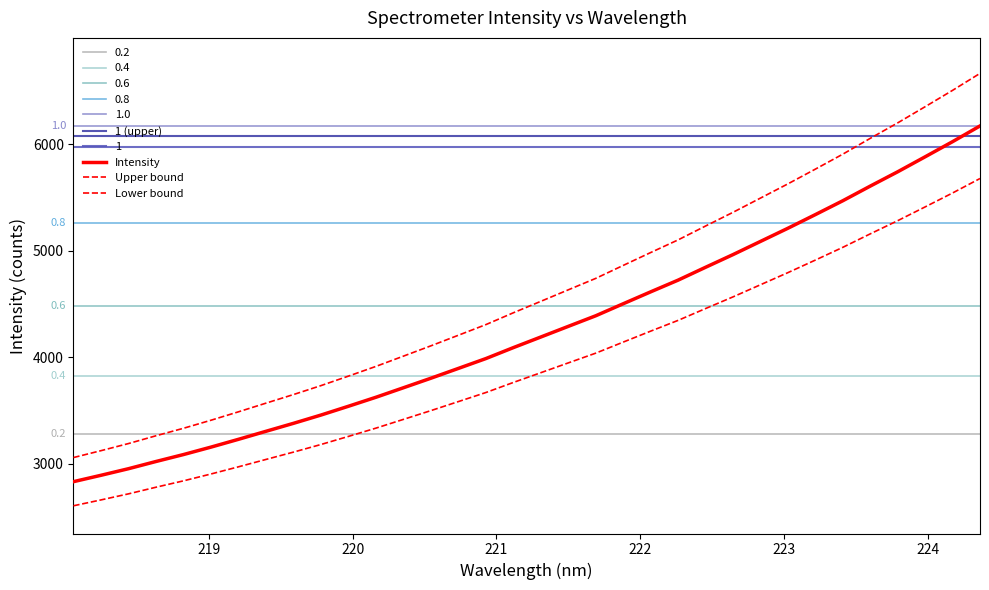

Reading left to right, transcribe all the data shown in this chart.

2830.9	2890.8	2952.7	3020.4	3085.5	3155.5	3228.7	3304.0	3378.8	3456.5	3539.2	3623.7	3712.9	3802.5	3894.6	3986.9	4089.8	4189.4	4289.4	4389.0	4501.8	4613.7	4723.8	4844.4	4963.6	5087.3	5211.1	5339.2	5469.4	5606.8	5741.4	5882.0	6024.2	6171.8